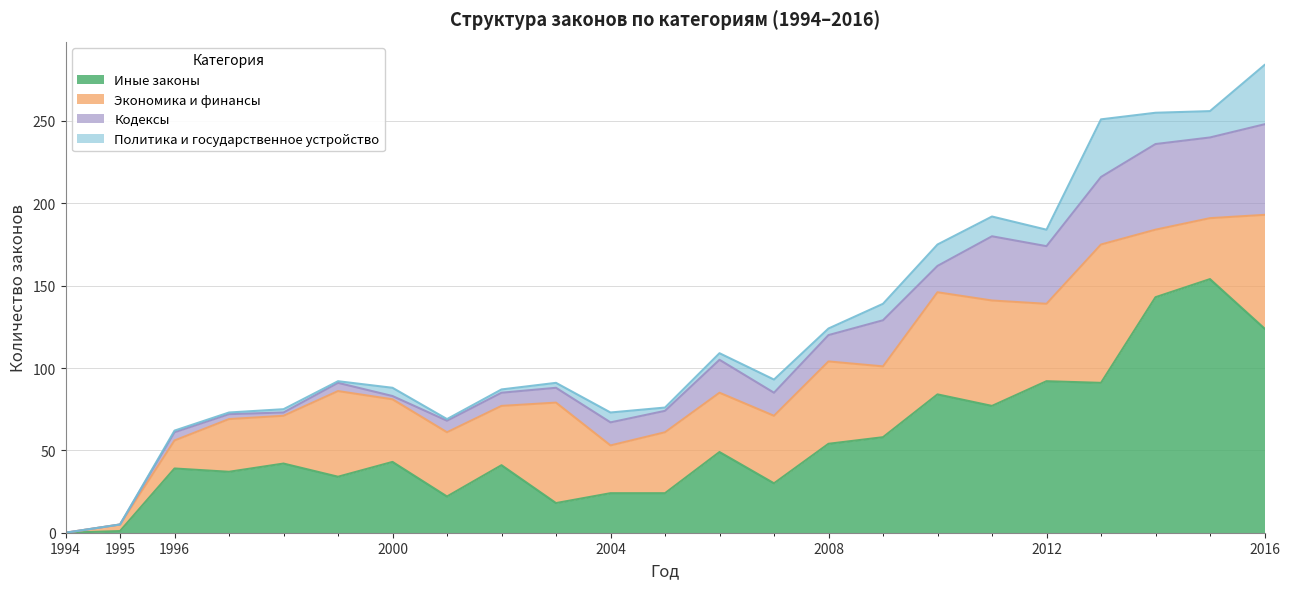

What is the difference between the Политика и государственное устройство values at 2006 and 1998?

2